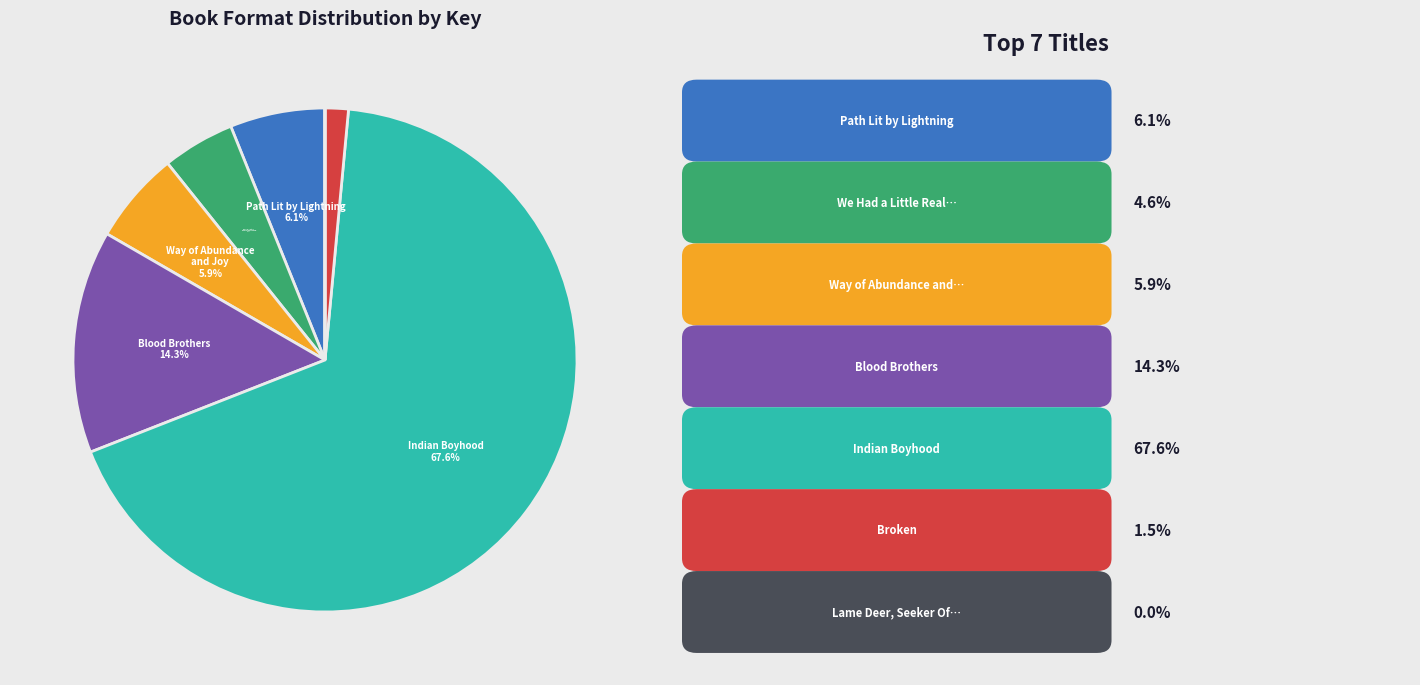

Is there any slice that represents more than half of the pie?

Yes